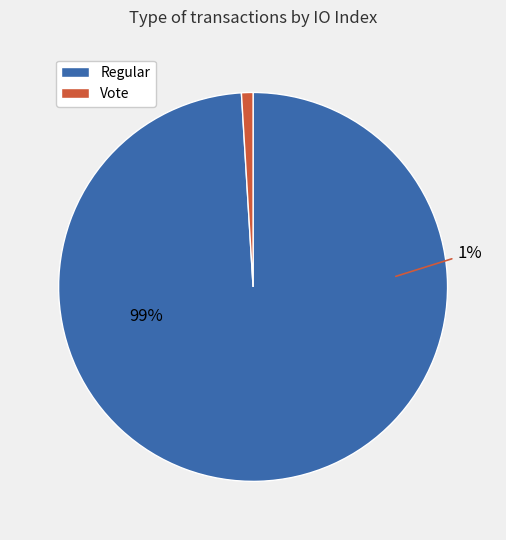

Count the number of slices in the pie.

2